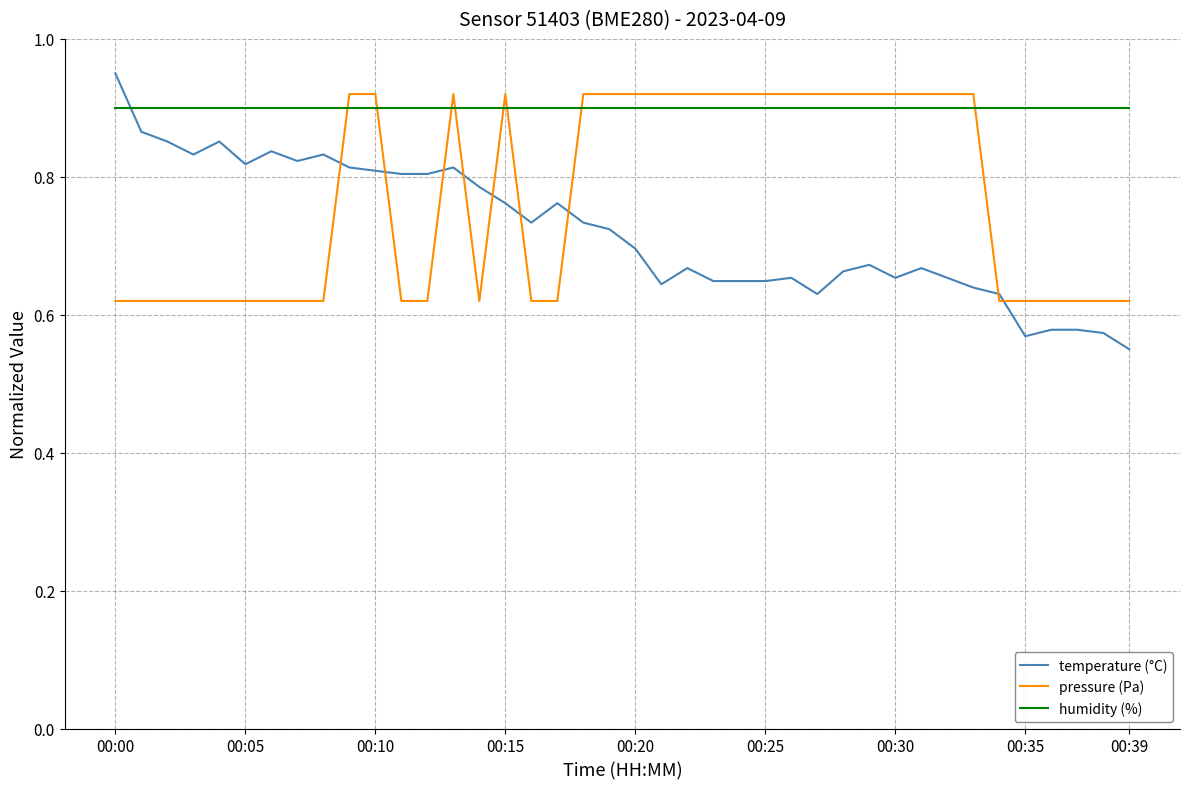

List the series in order of their overall mean, highest first.

humidity (%), pressure (Pa), temperature (°C)